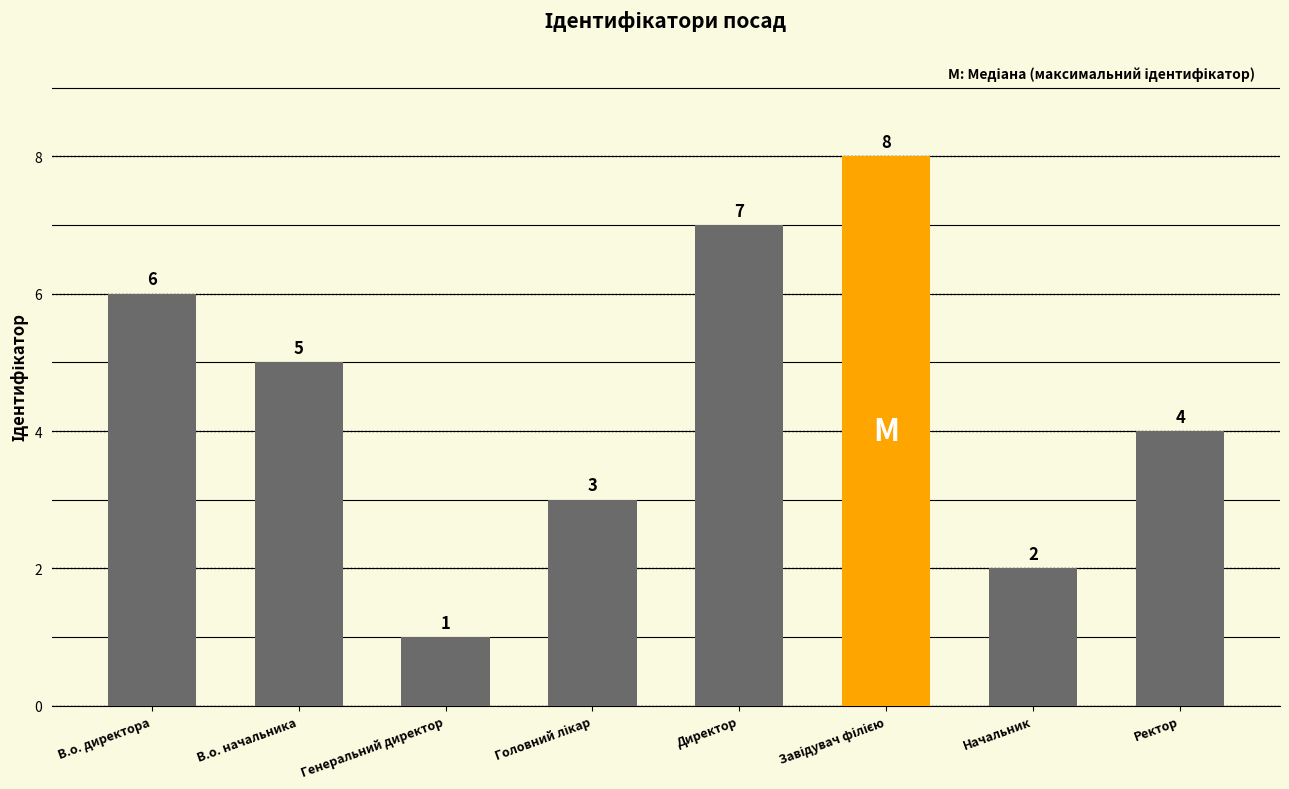

Reading left to right, transcribe all the data shown in this chart.

6	5	1	3	7	8	2	4